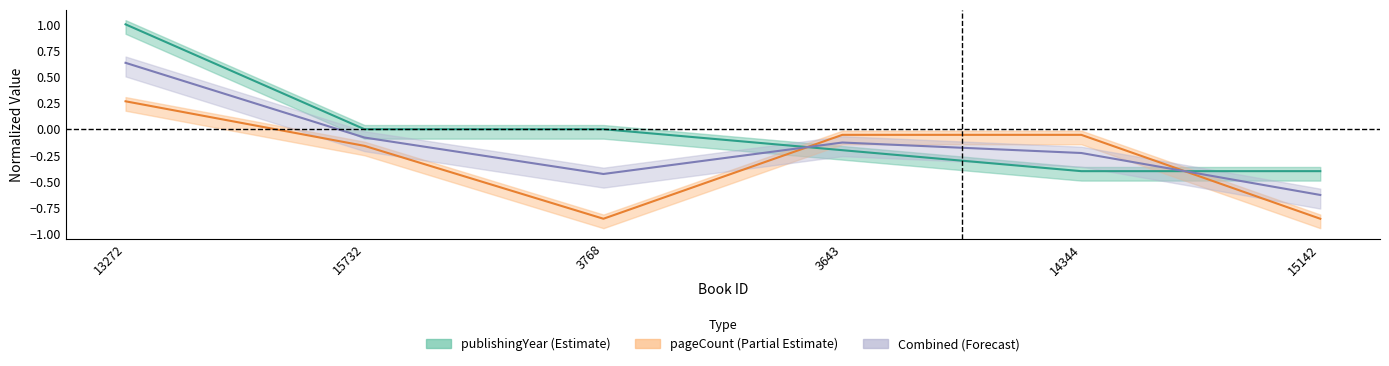

At which label does pageCount reach its peak?

13272